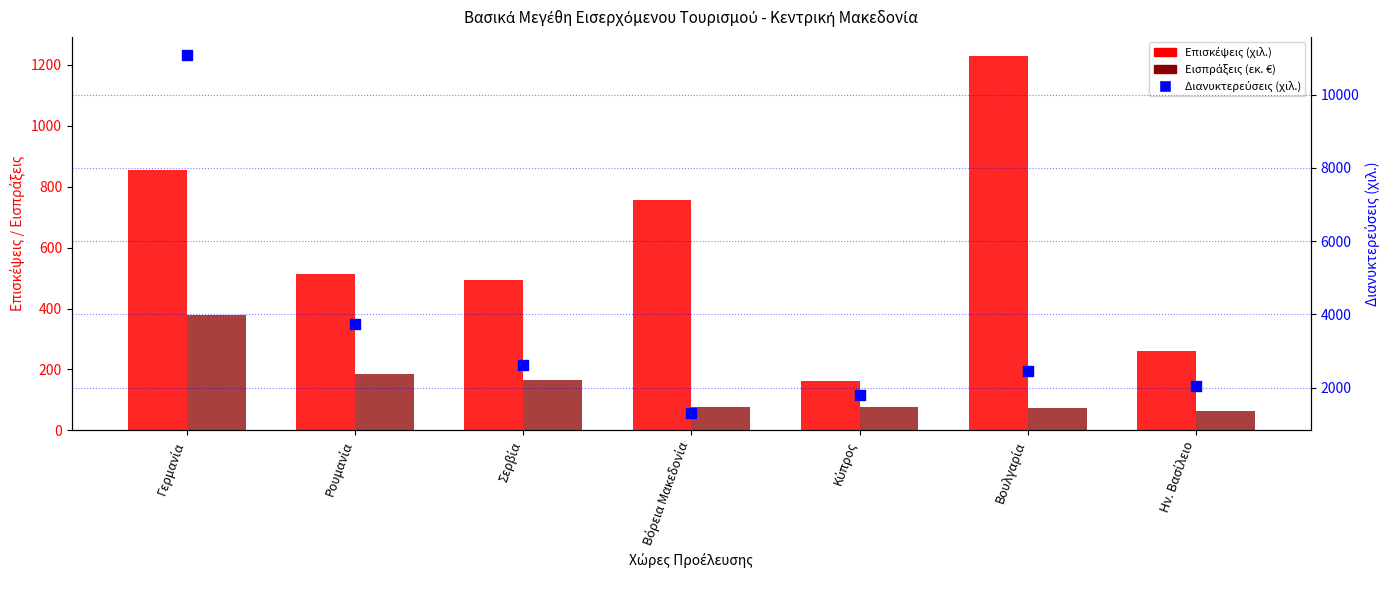

At how many categories does at least one series exceed 7910?

1